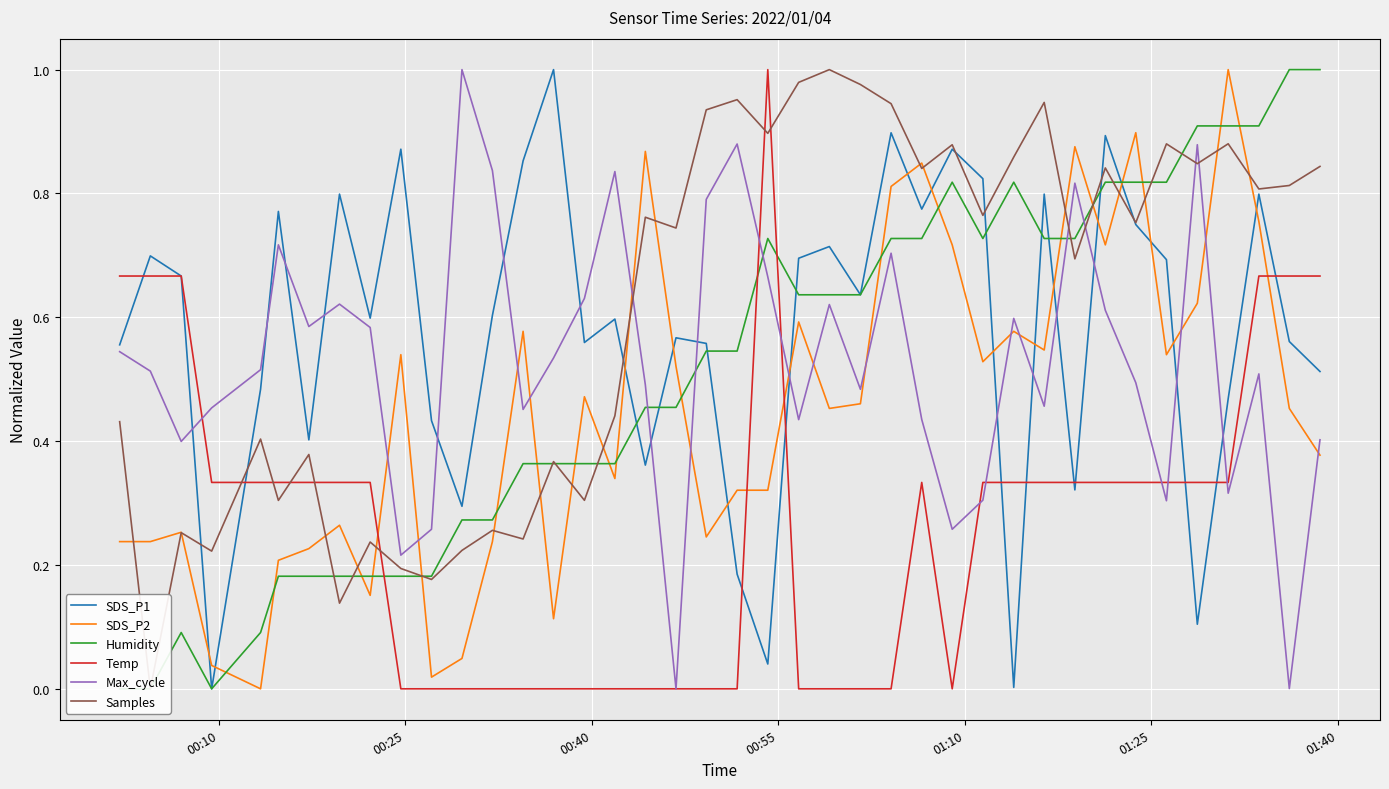

After their last crossing, which series has the higher values: Max_cycle or SDS_P1?

SDS_P1